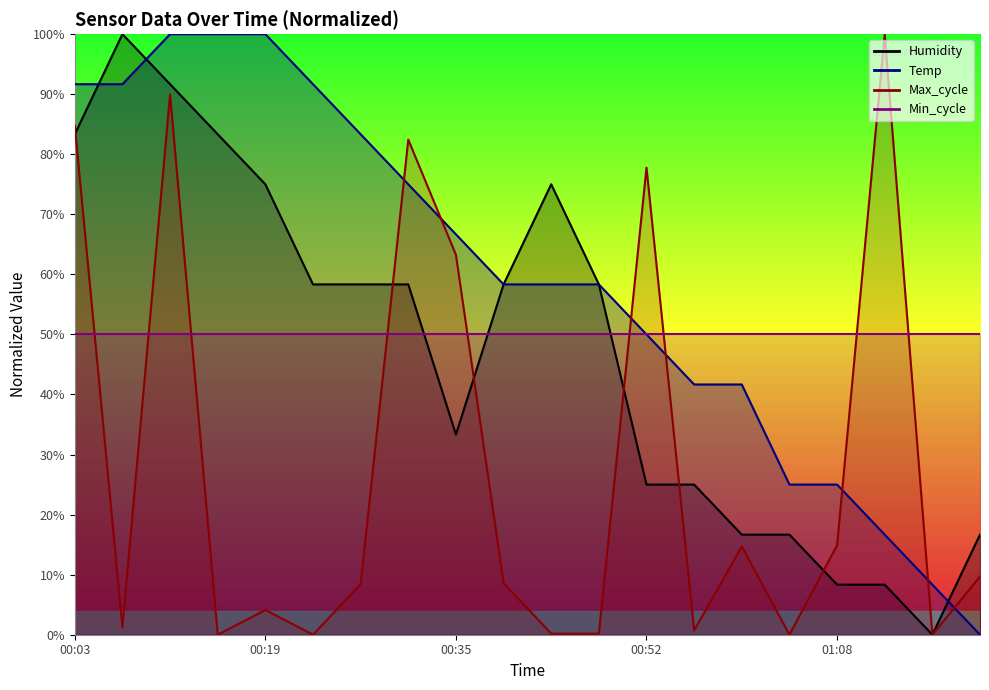

Which series ends up on top after the final intersection of Temp and Humidity?

Humidity